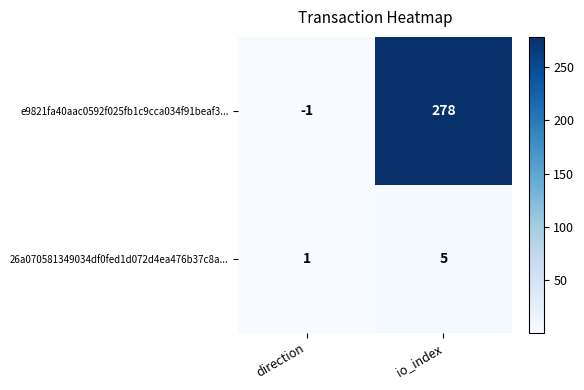

List the series in order of their overall mean, highest first.

e9821fa40aac0592f025fb1c9cca034f91beaf3..., 26a070581349034df0fed1d072d4ea476b37c8a...